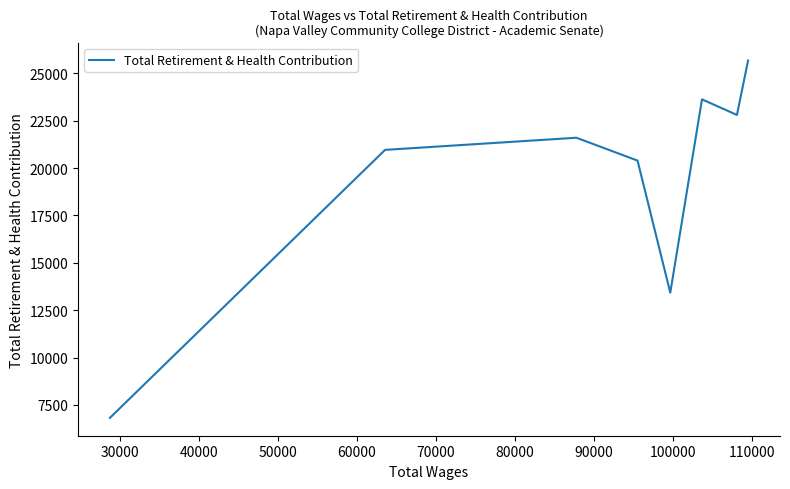

How many data points does each series have?

8